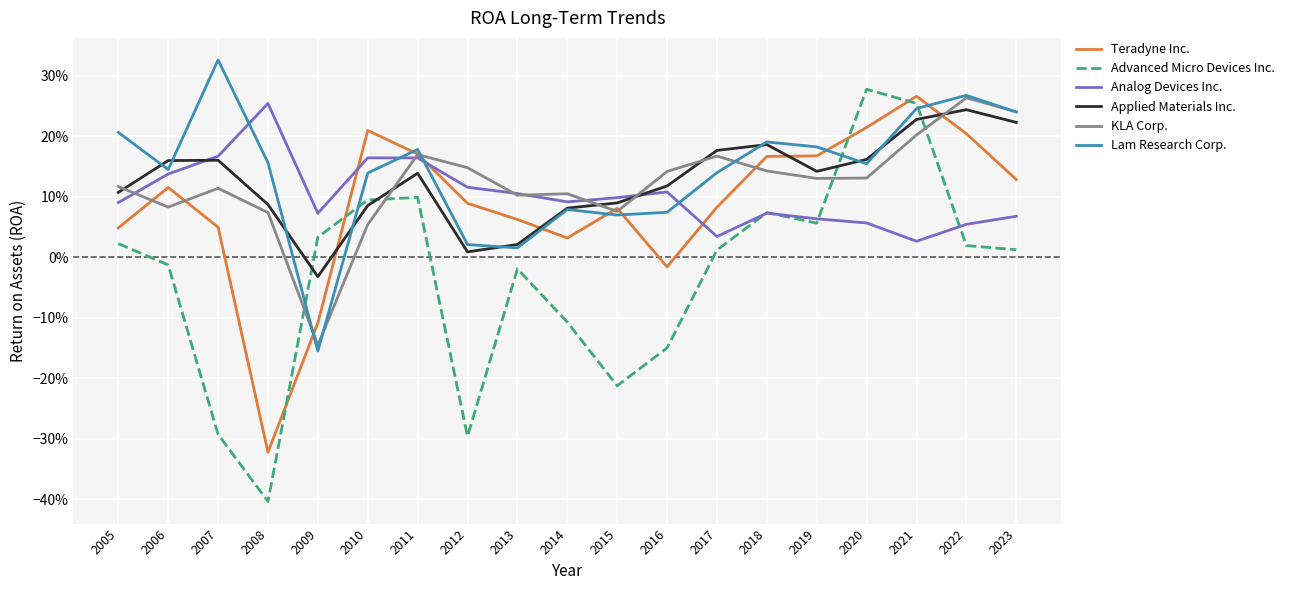

Does the chart display data point markers on the line(s)?

No